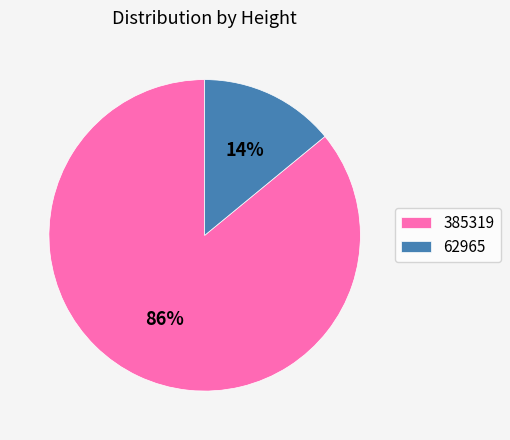

Combined, do 62965 and 385319 account for over 50%?

Yes